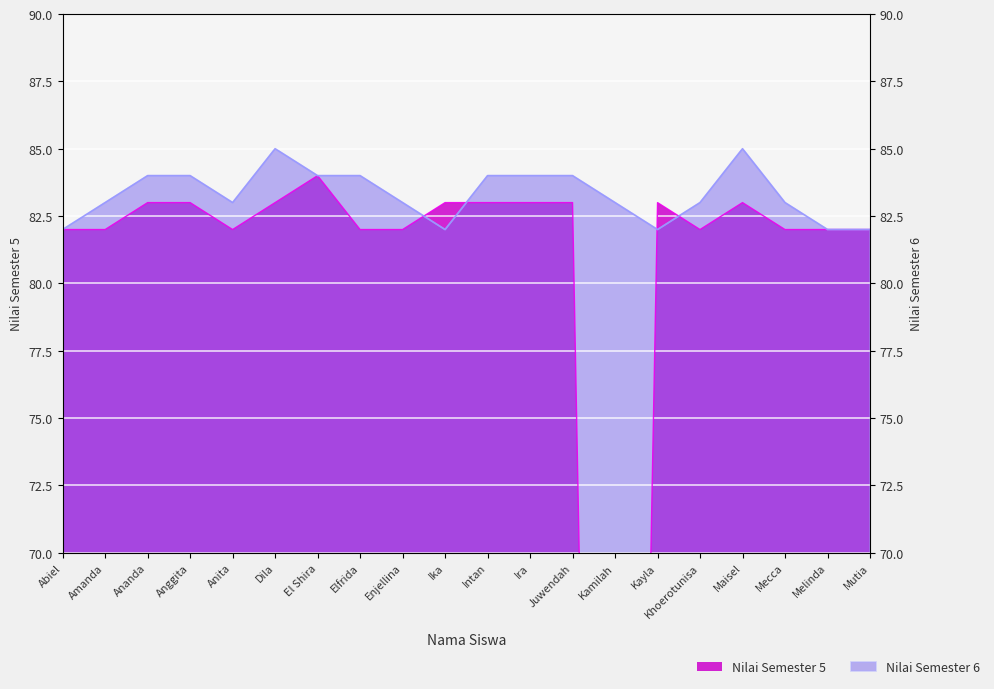

At which category is the sum across all series the highest?

Dila